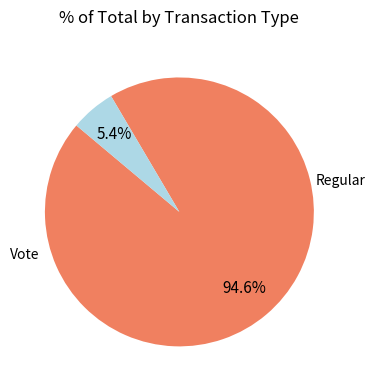

Does any single category account for the majority?

Yes